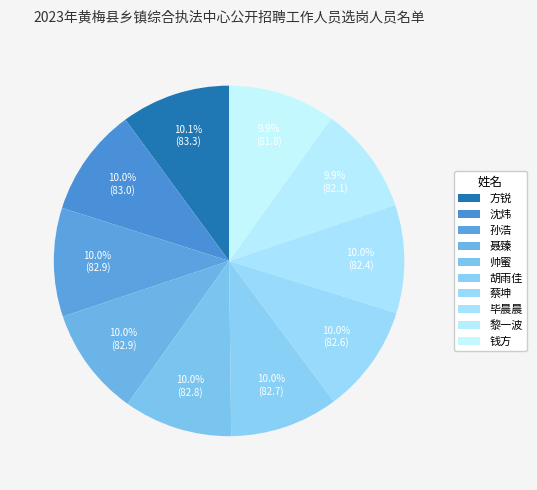

Count the number of slices in the pie.

10